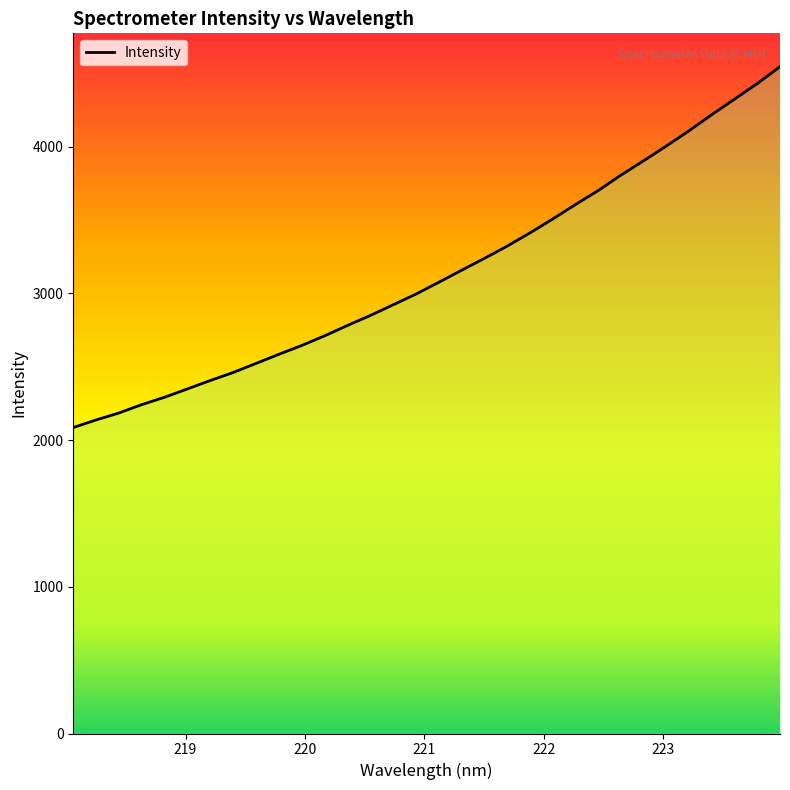

How many lines are shown in the chart?

1